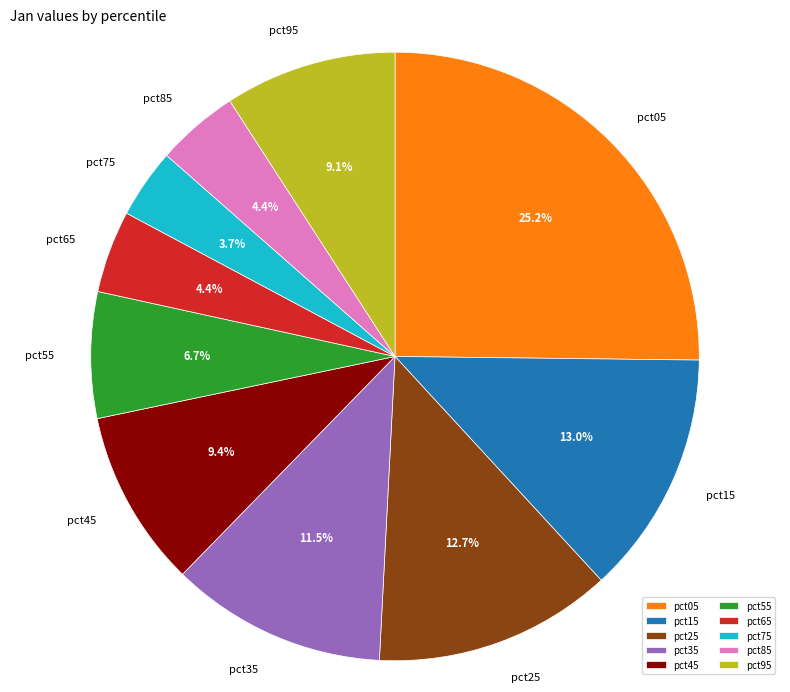

Is there a majority slice in this chart?

No